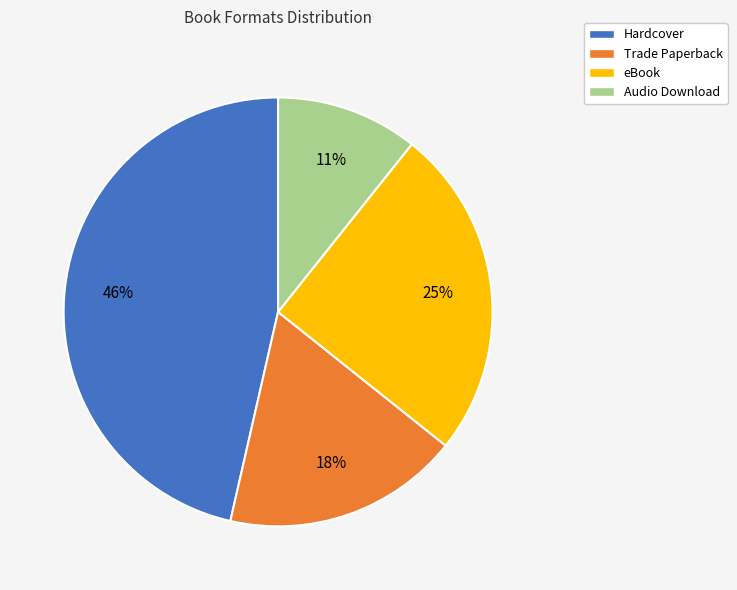

Approximately how many times larger is the value at Audio Download compared to Trade Paperback?

0.6